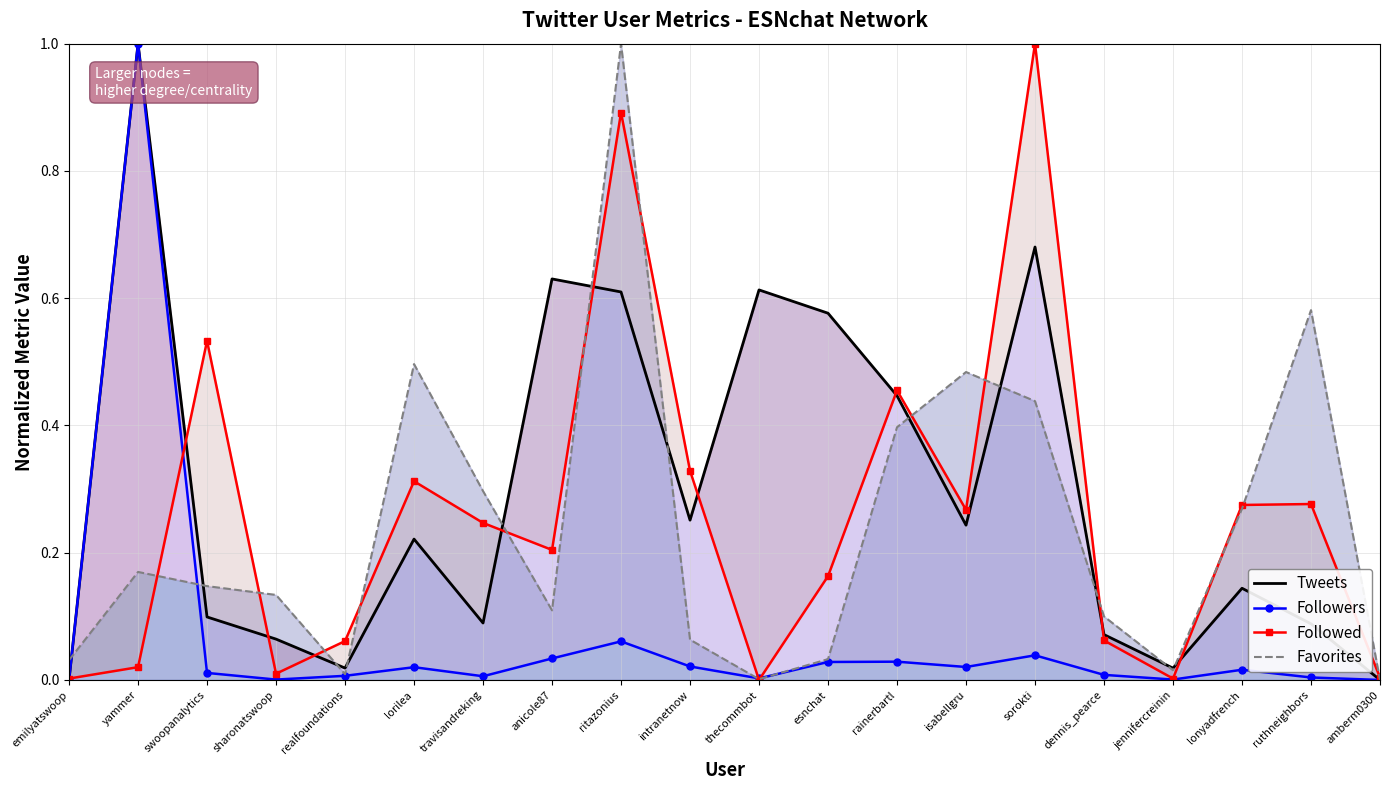

How many interior local valleys does the Tweets series have?

5